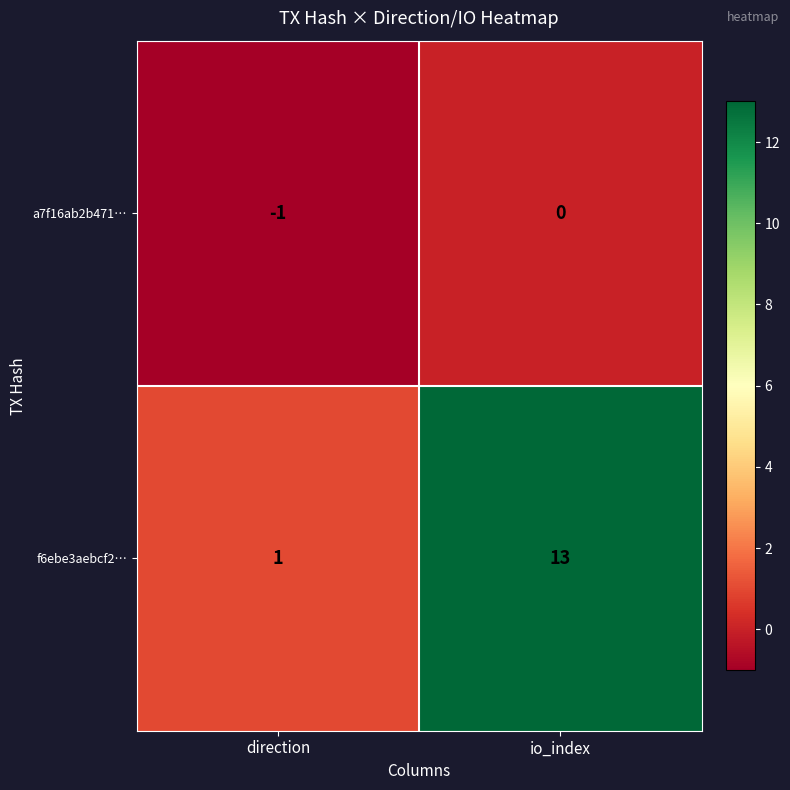

List the series in order of their overall mean, lowest first.

a7f16ab2b471…, f6ebe3aebcf2…